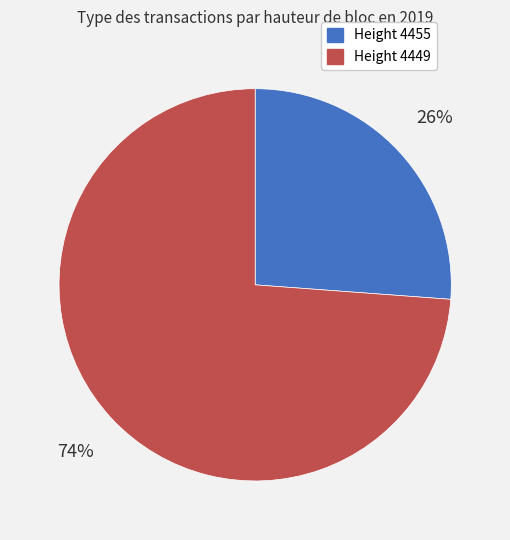

How many segments does this pie chart have?

2